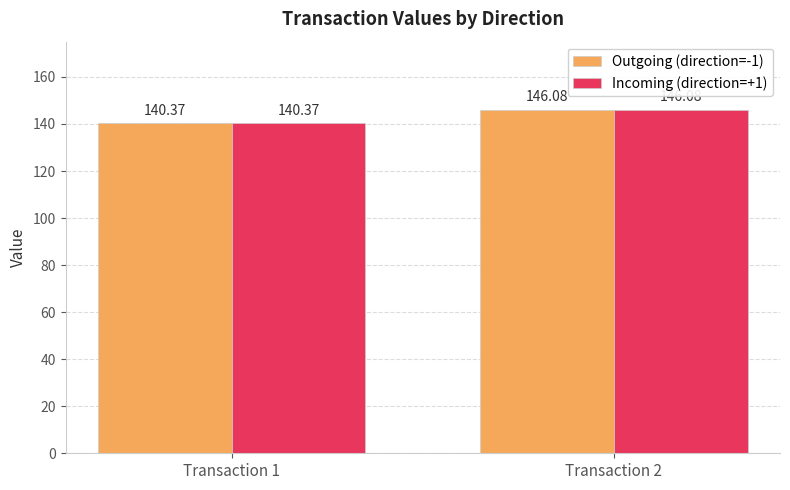

What is the sum of the Outgoing (direction=-1) values at Transaction 2 and Transaction 1?

286.4